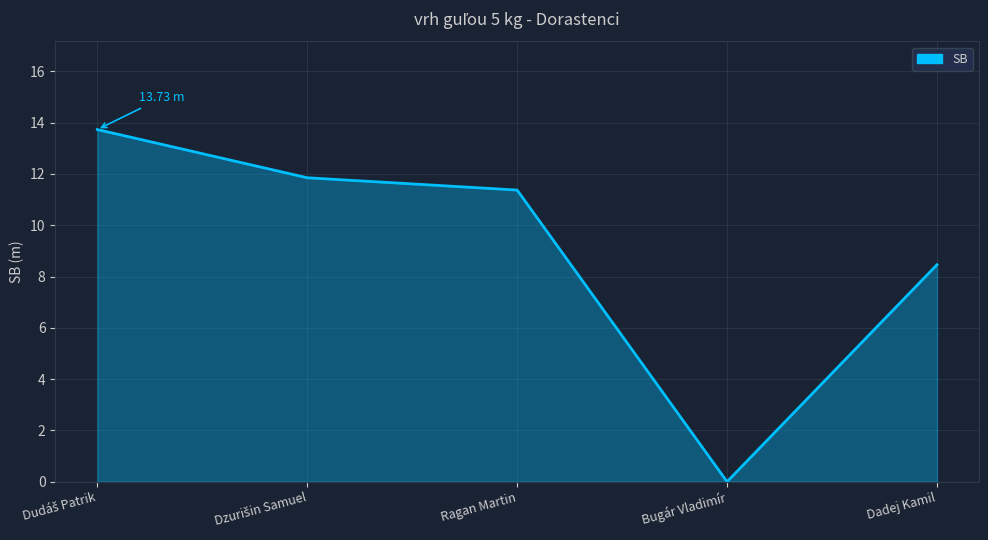

How many lines are shown in the chart?

1